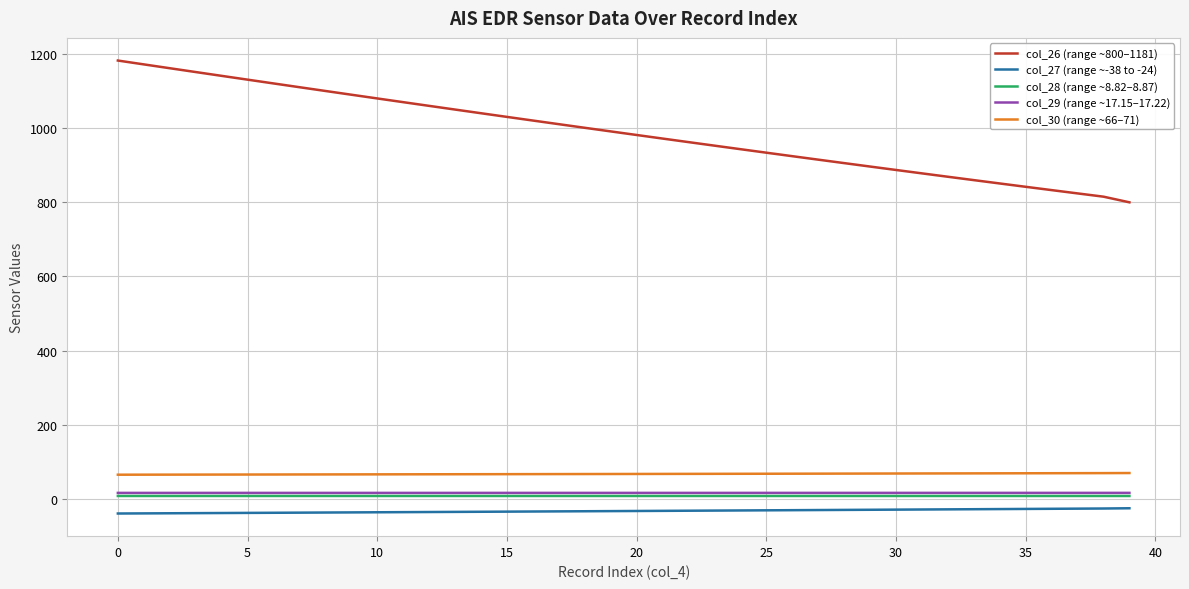

True or false: col_27 (range ~-38 to -24) and col_26 (range ~800–1181) intersect in this chart.

False